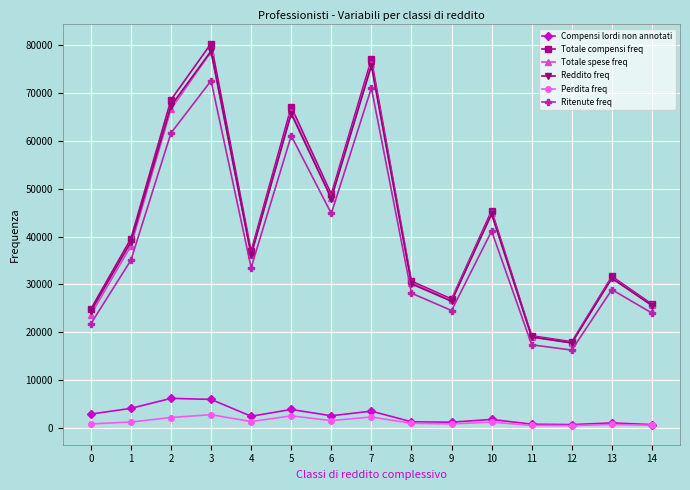

At how many categories does at least one series exceed 24143?

13